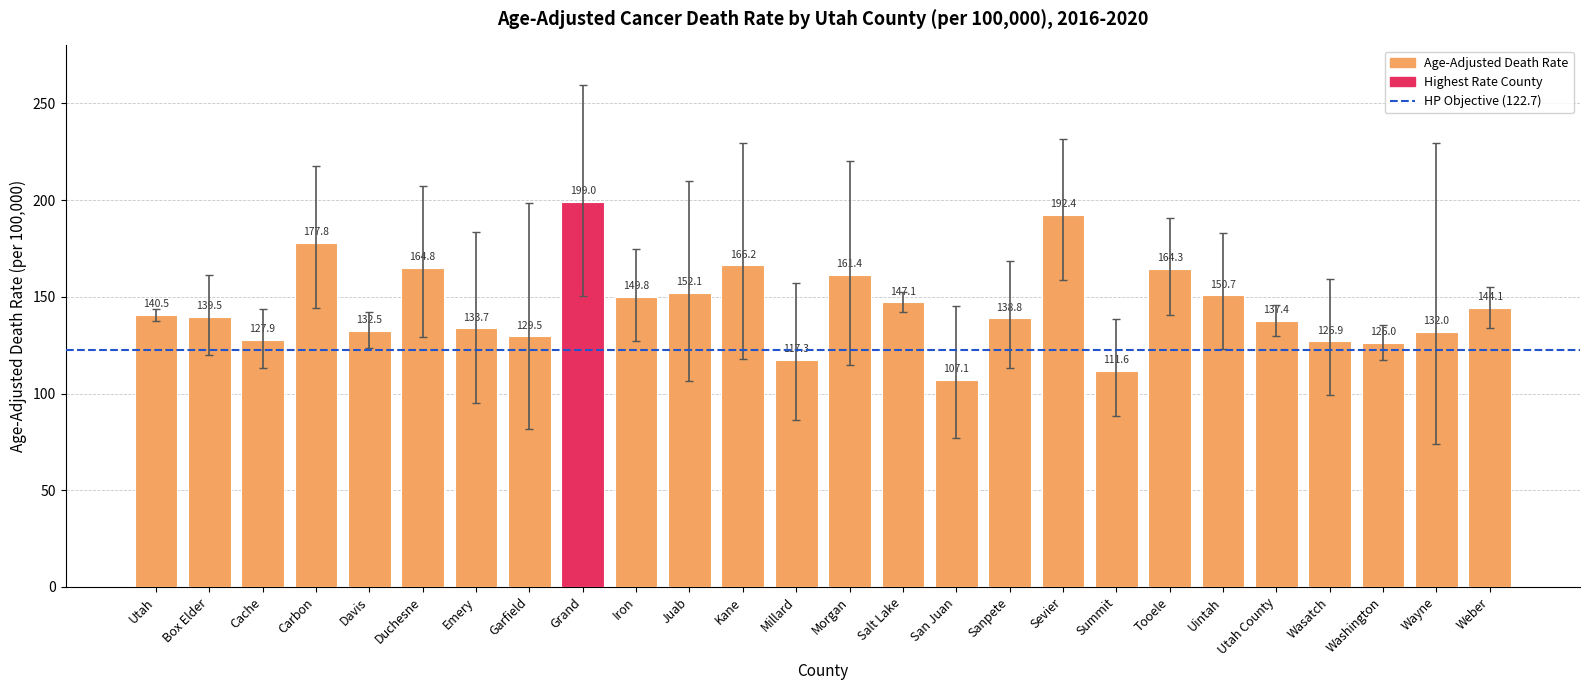

Where is the data nearest to the value 153?

Juab